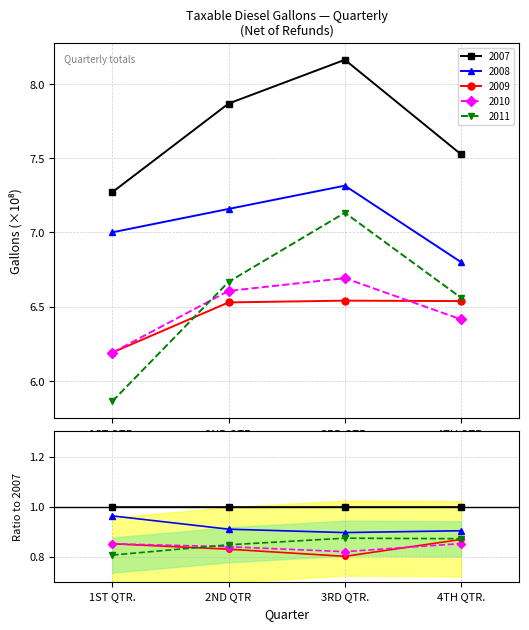

Count the 2009 values in the range 6 to 7.

4